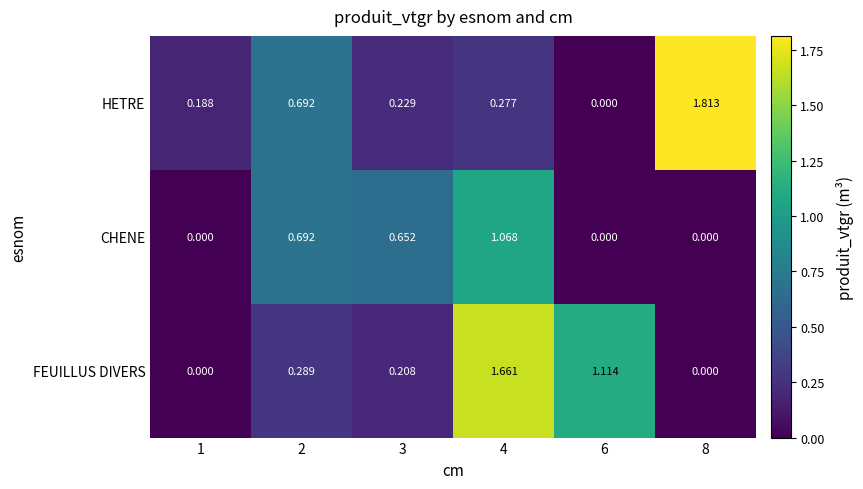

Which series has the largest total across all categories?

FEUILLUS DIVERS